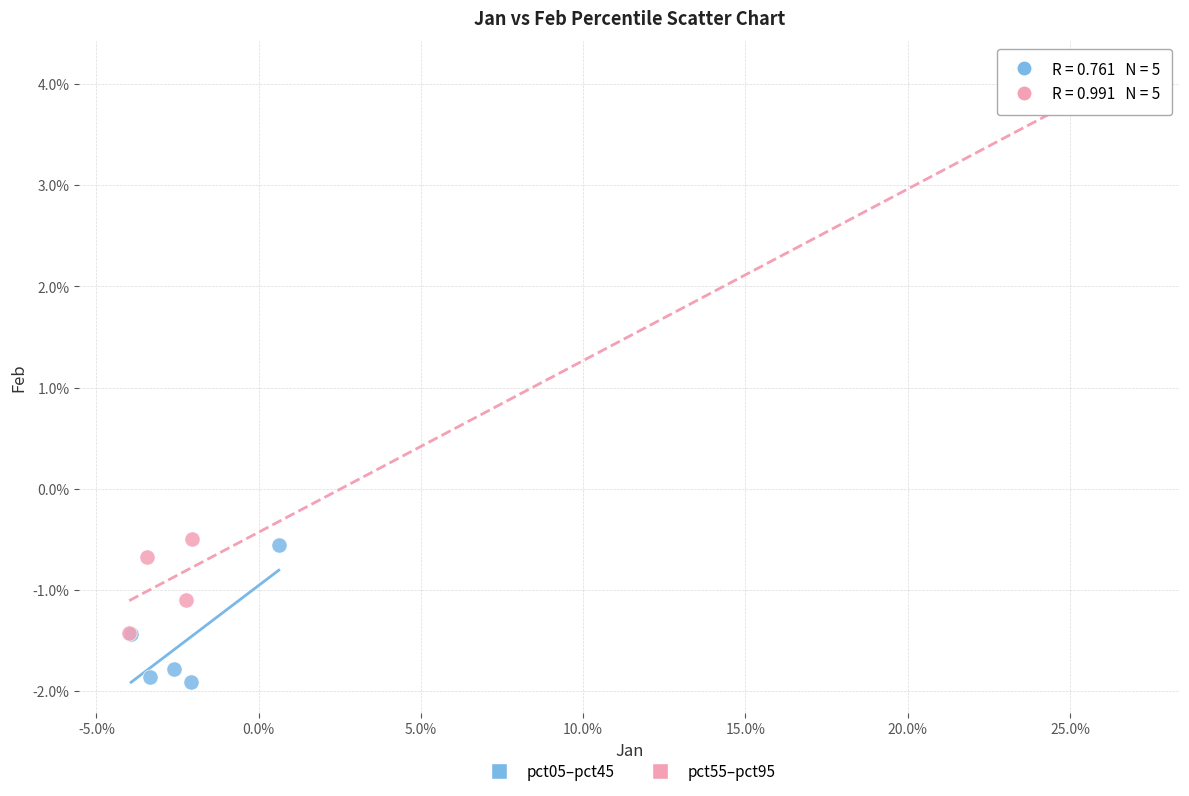

What are all the series names shown in the legend?

pct05–pct45, pct55–pct95